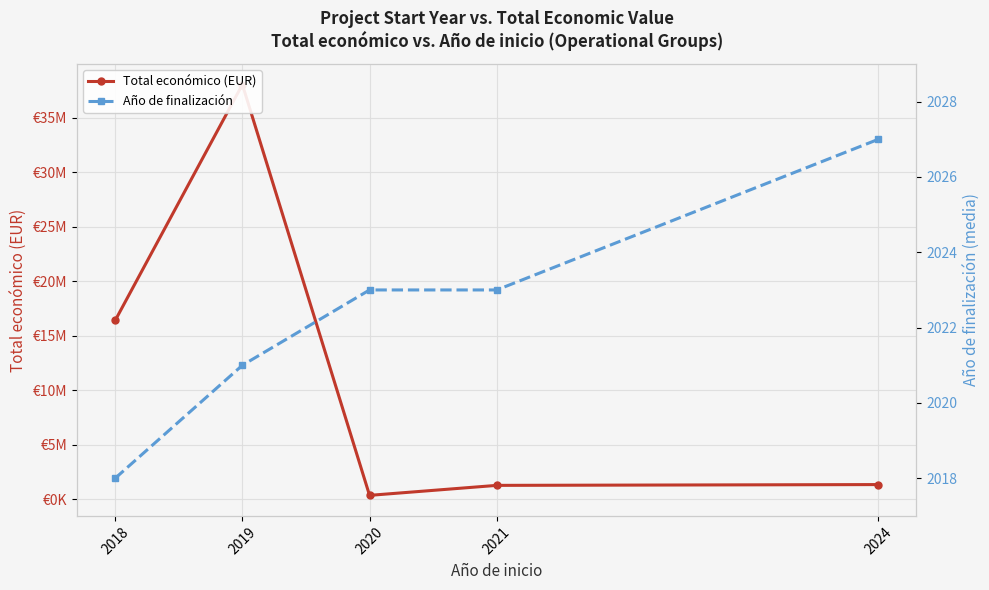

What is the difference between the maximum and minimum values in the Total económico (EUR) series?

37675184